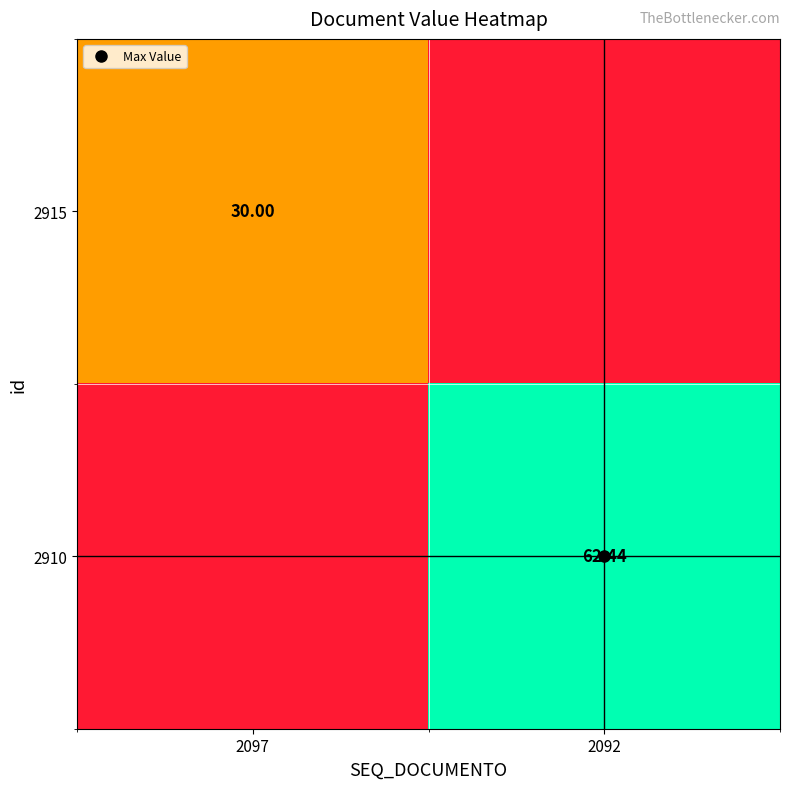

Count the 2915 values in the range 0 to 30.

2